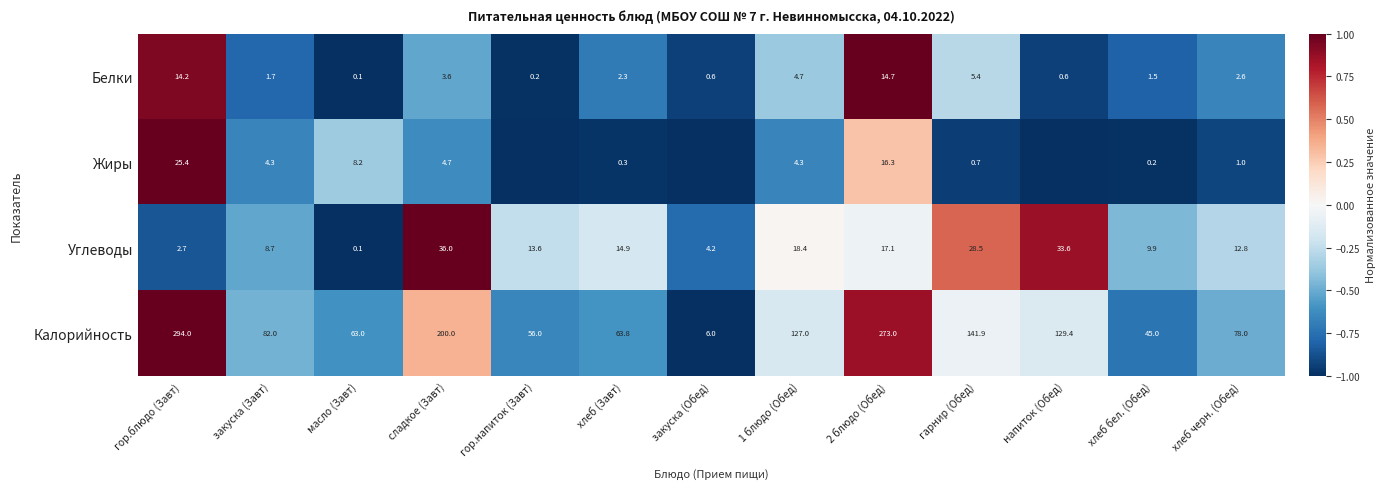

Which category has the highest value in the Калорийность series?

гор.блюдо (Завт)